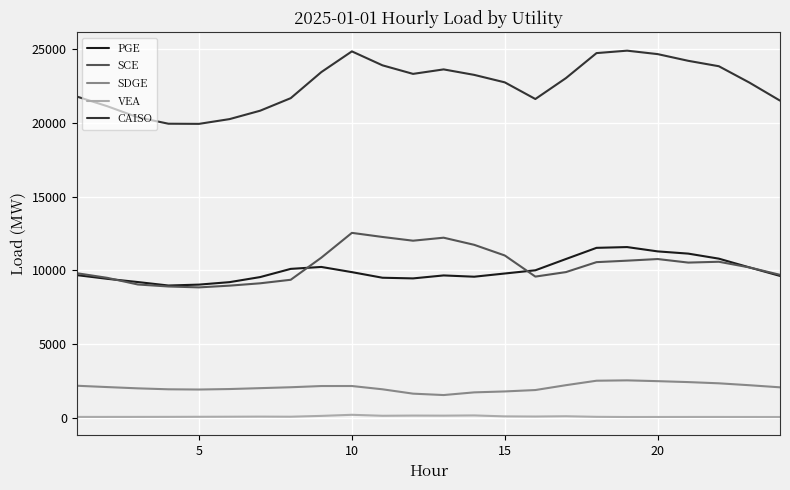

What is the maximum value for PGE?

11578.2